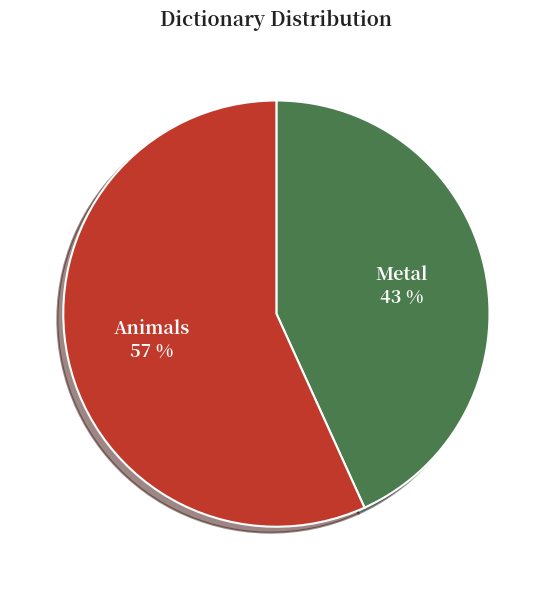

The Animals slice represents 57% of the pie. True or false?

True